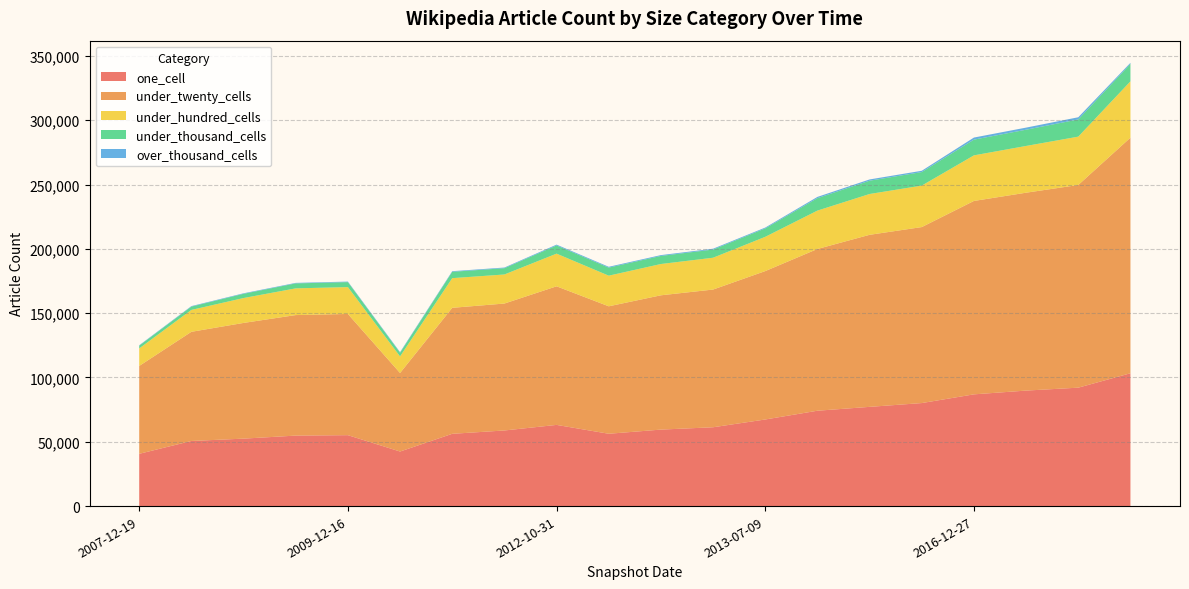

What is the minimum value for one_cell?

40652